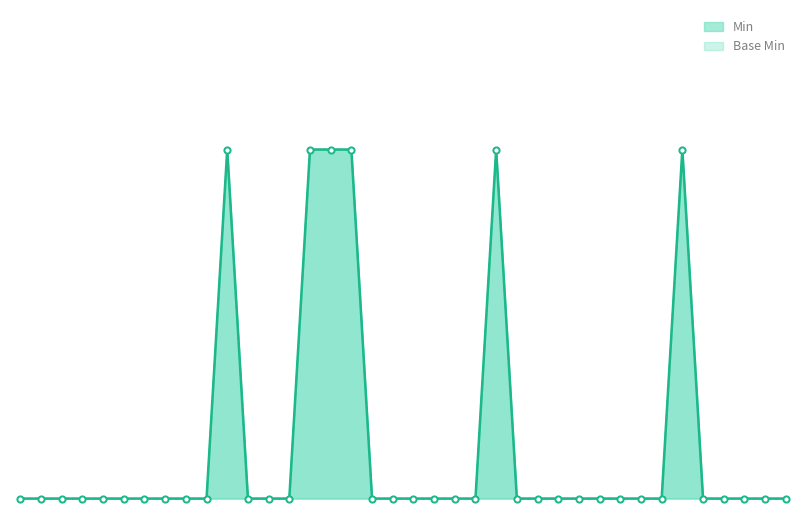

Which series has the largest total across all categories?

Min